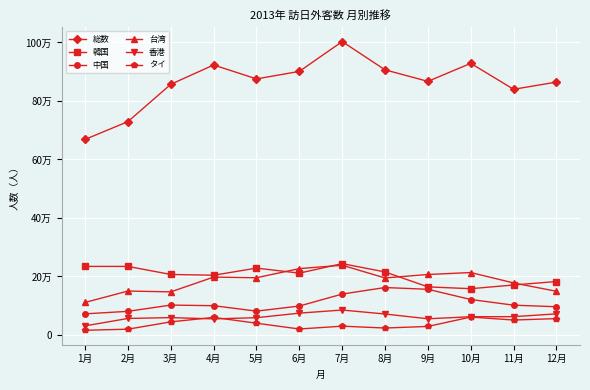

Is this an area chart (filled region under the line)?

No